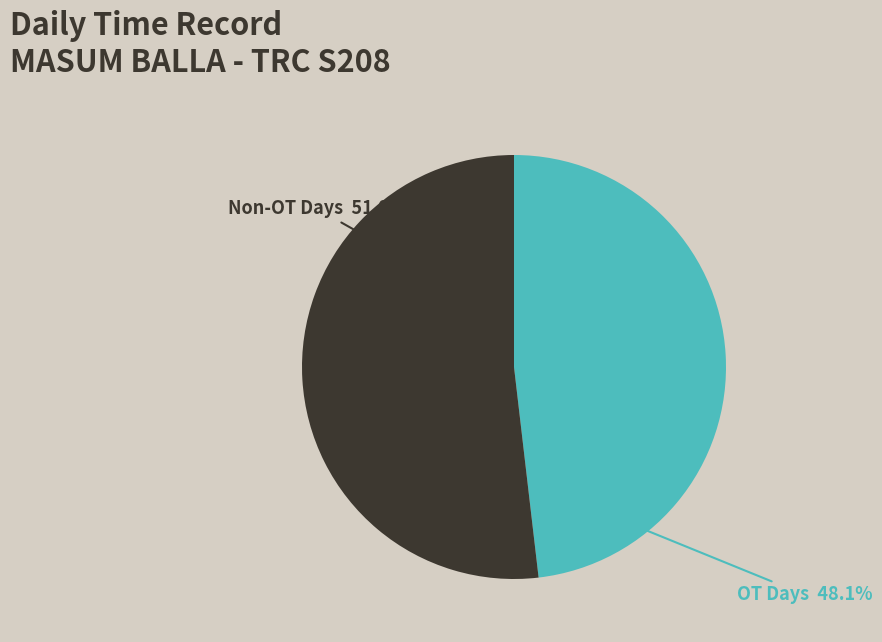

Is there a majority slice in this chart?

Yes